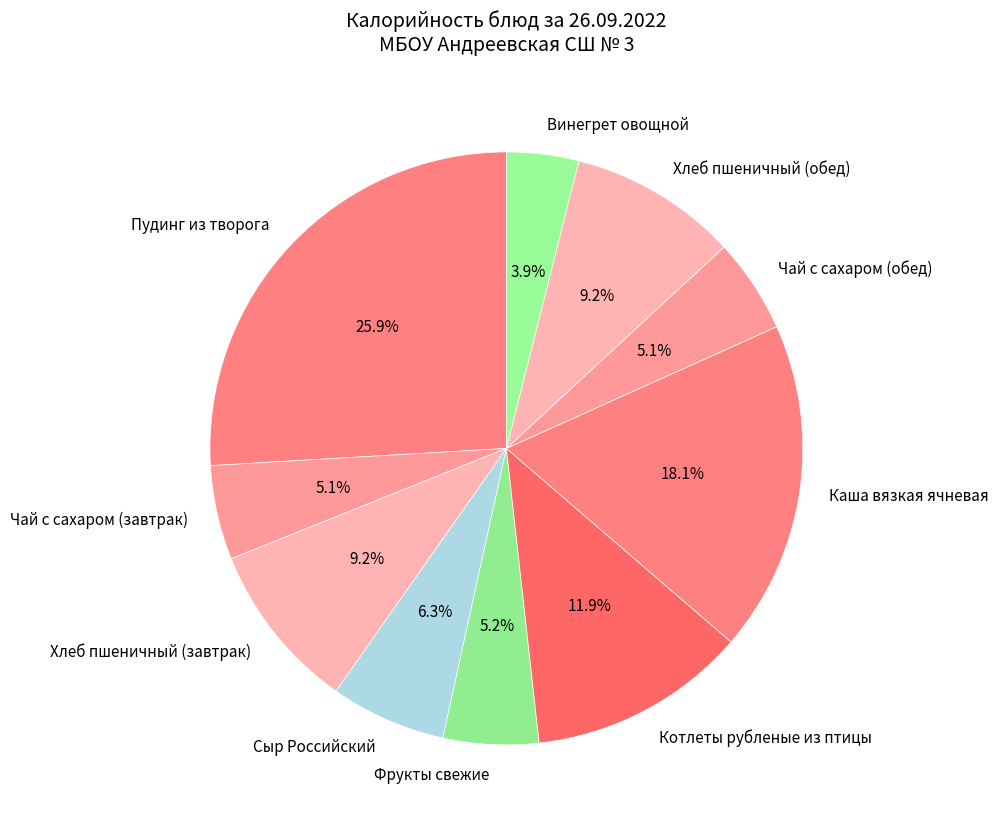

The Котлеты рубленые из птицы slice represents 21% of the pie. True or false?

False